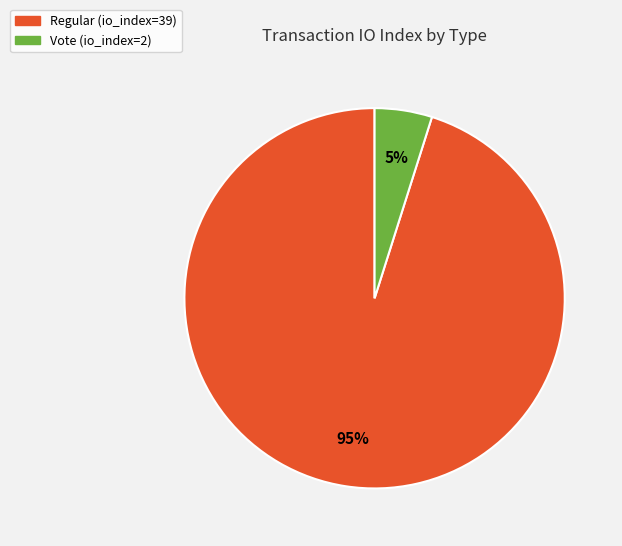

To the nearest percent, what portion does Regular (io_index=39) represent?

95%